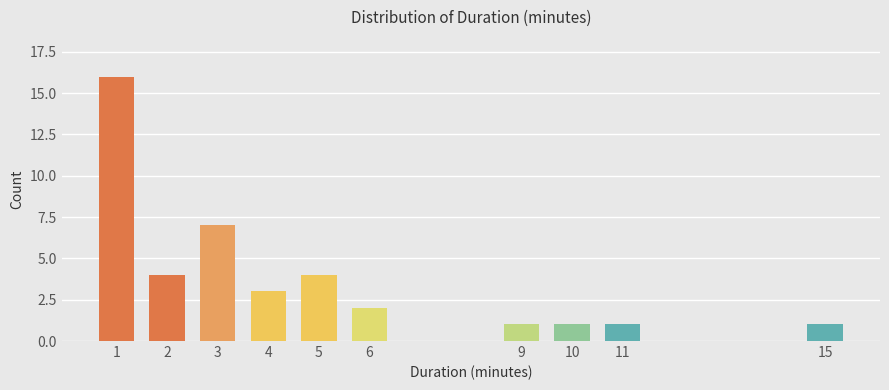

Reading right to left, extract all data points from this chart.

15=1	11=1	10=1	9=1	6=2	5=4	4=3	3=7	2=4	1=16